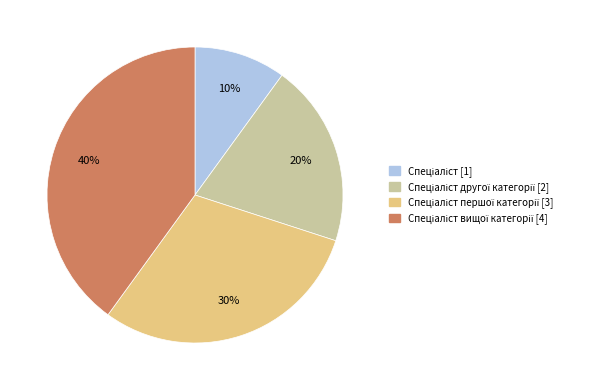

Does any single category account for the majority?

No